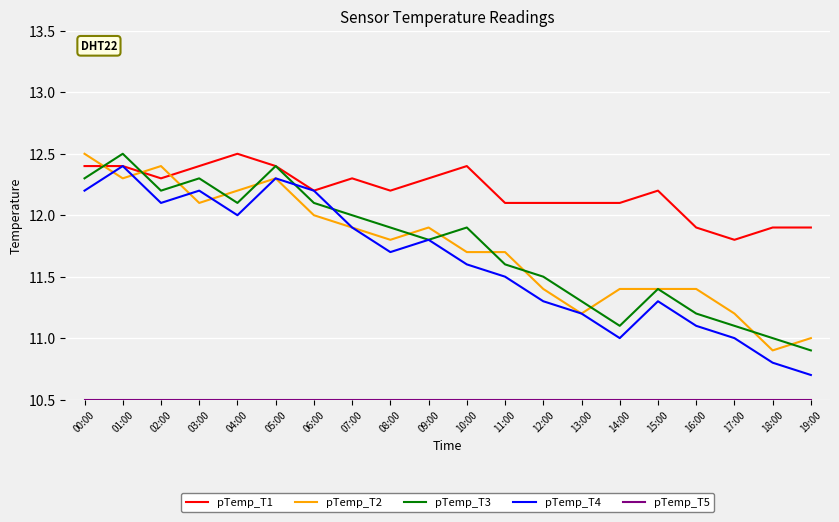

True or false: pTemp_T4 has a value of 12.1 at 02:00.

True